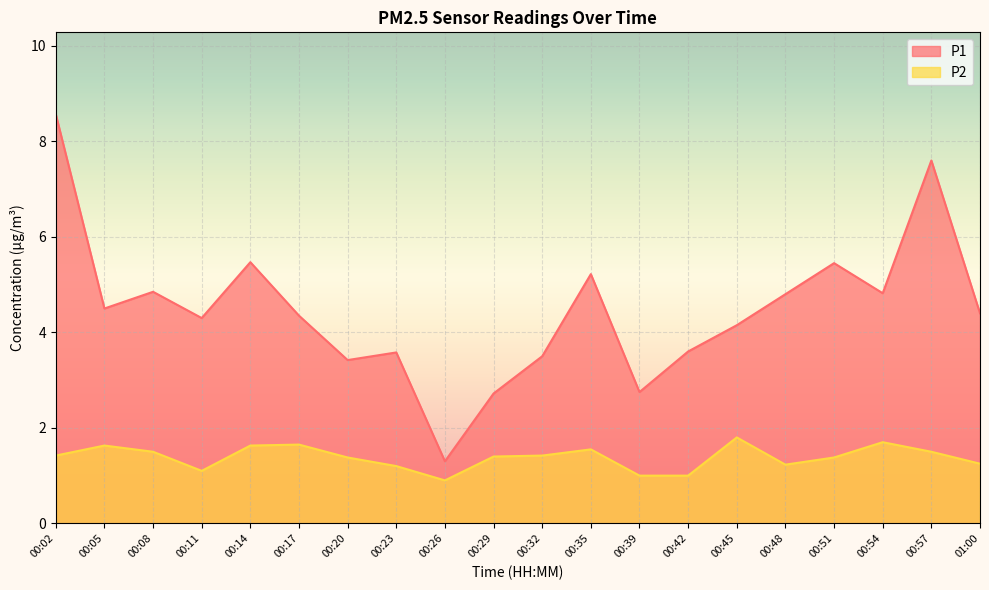

What is the label of the 18th point from the left?

00:54